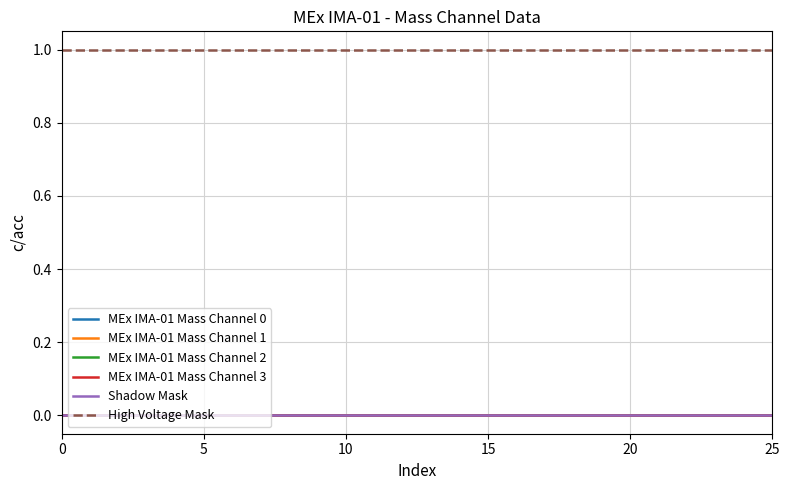

Does the chart have visible grid lines?

Yes